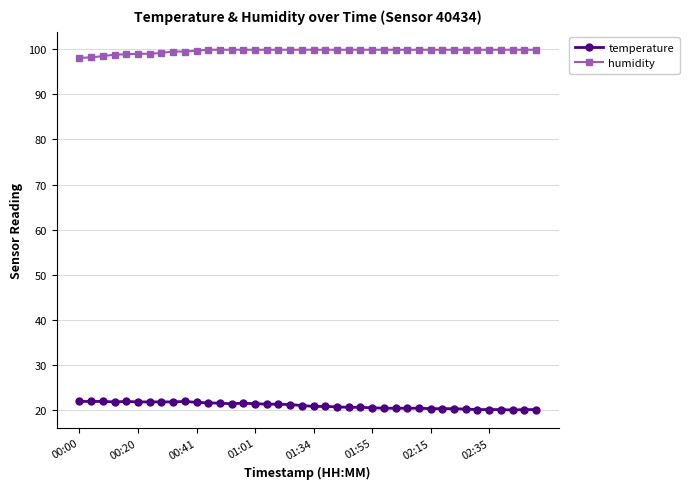

What is the value of the humidity point at the 37th from the left?

99.9